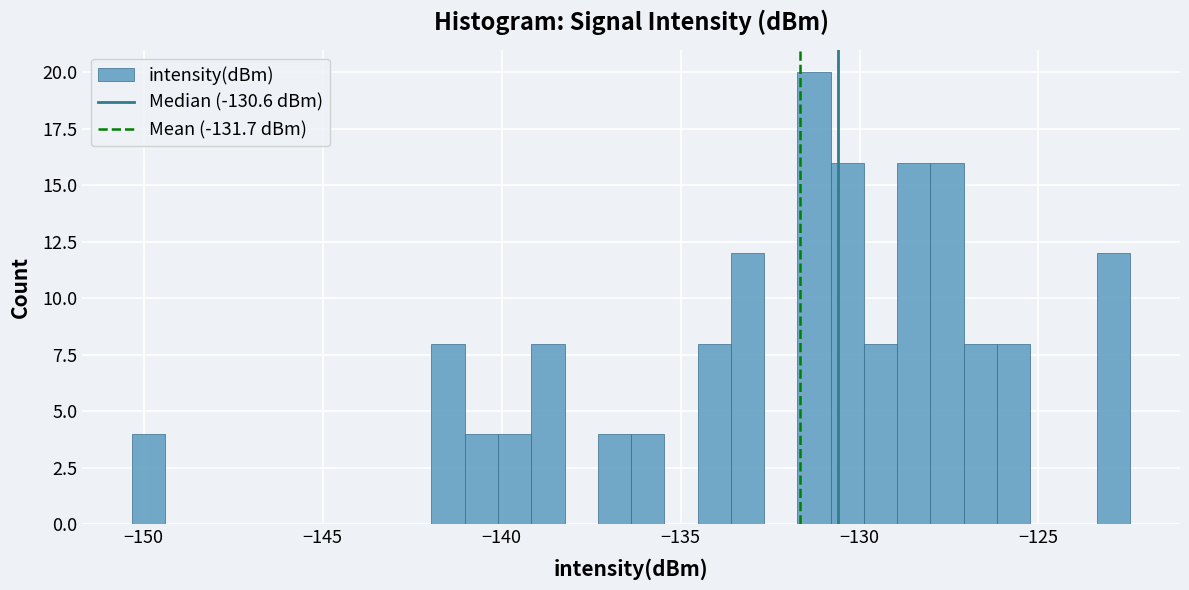

Around what value on the x-axis is the tallest bar? Give the approximate position of its centre, as read against the axis.

-131.5